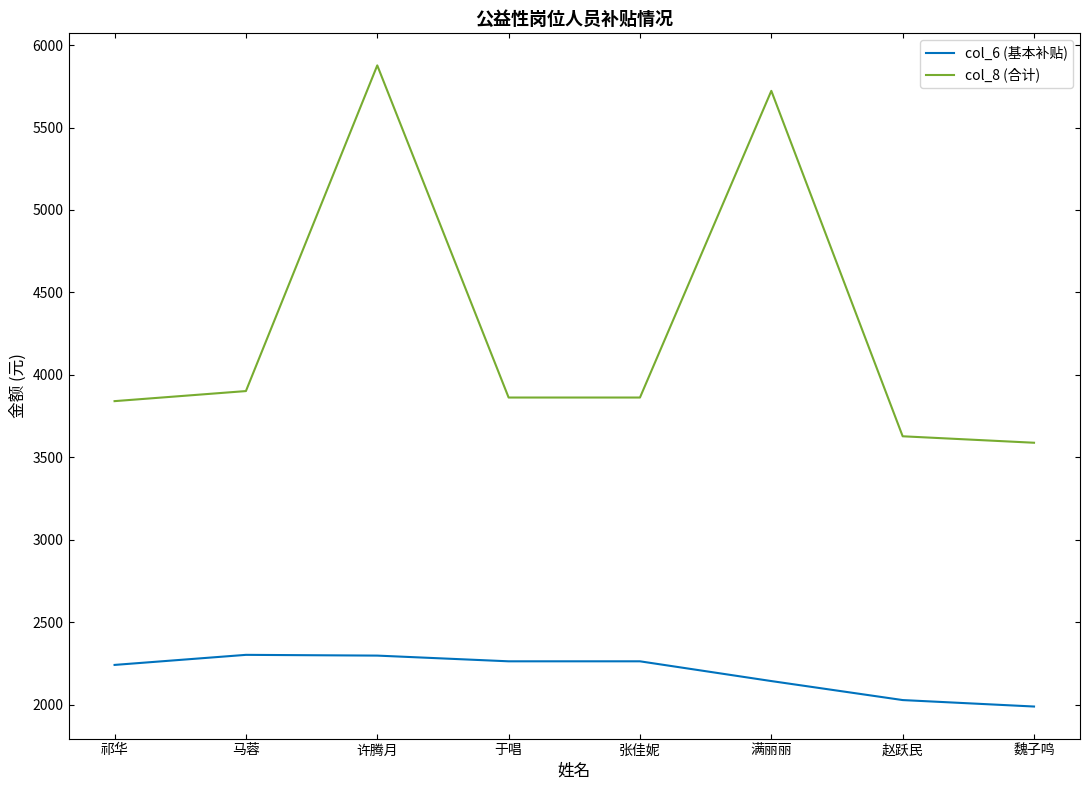

What position from the left is 张佳妮?

5